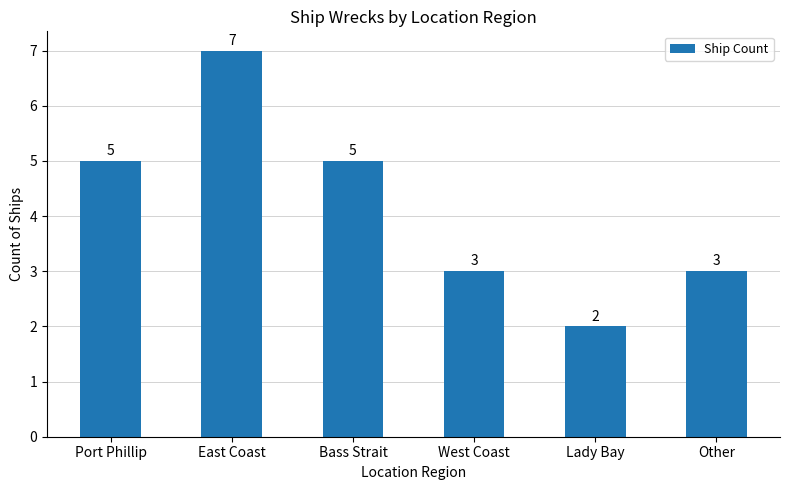

The value at East Coast is 11. True or false?

False